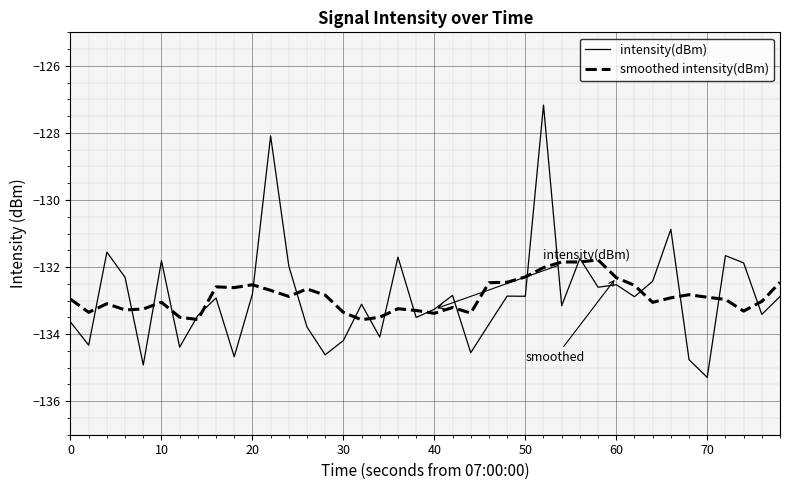

In intensity(dBm), how many points are lower than both neighbors (excluding endpoints)?

14